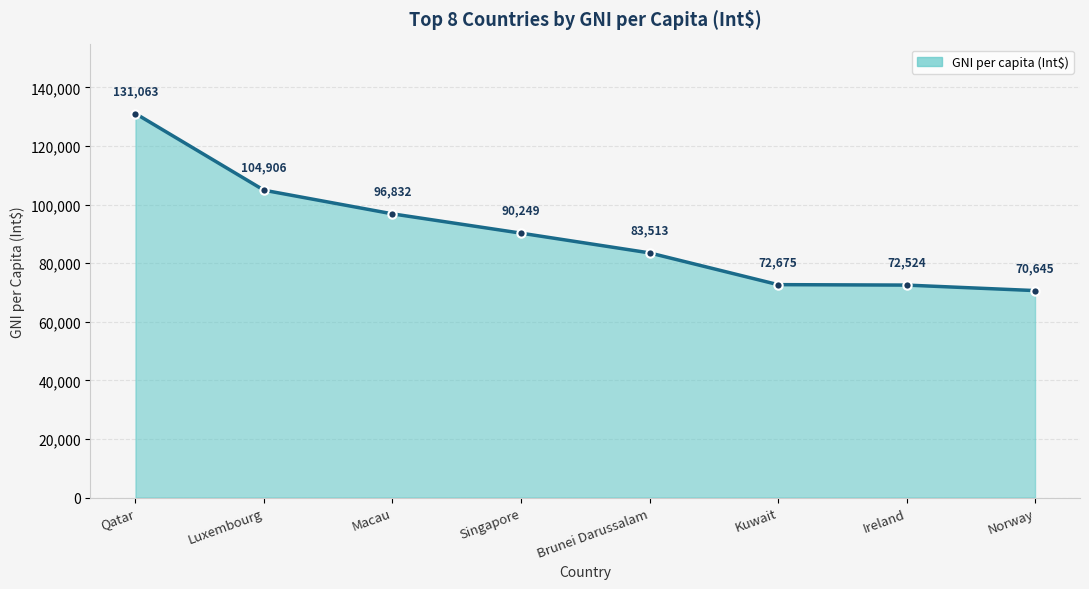

What is the greatest value displayed?

131063